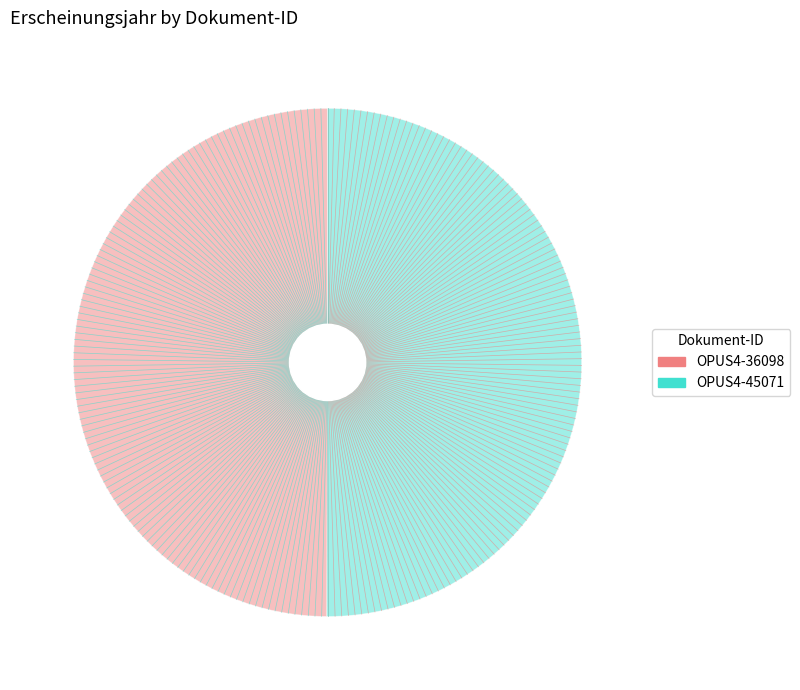

True or false: OPUS4-36098 accounts for 56% of the total.

False